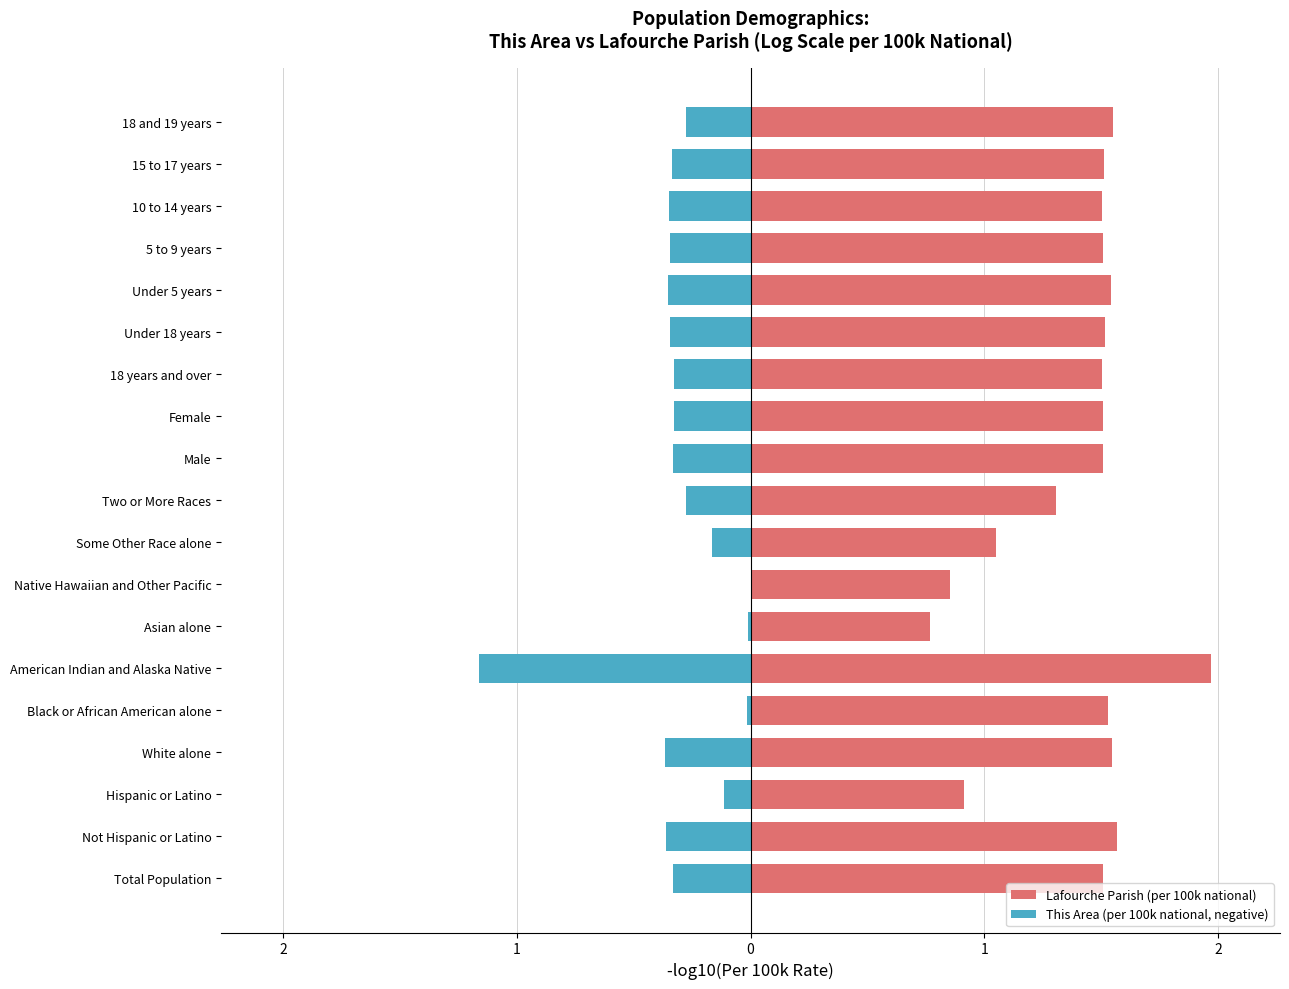

Rank the series at Asian alone from lowest to highest value.

This Area (per 100k national, negative), Lafourche Parish (per 100k national)